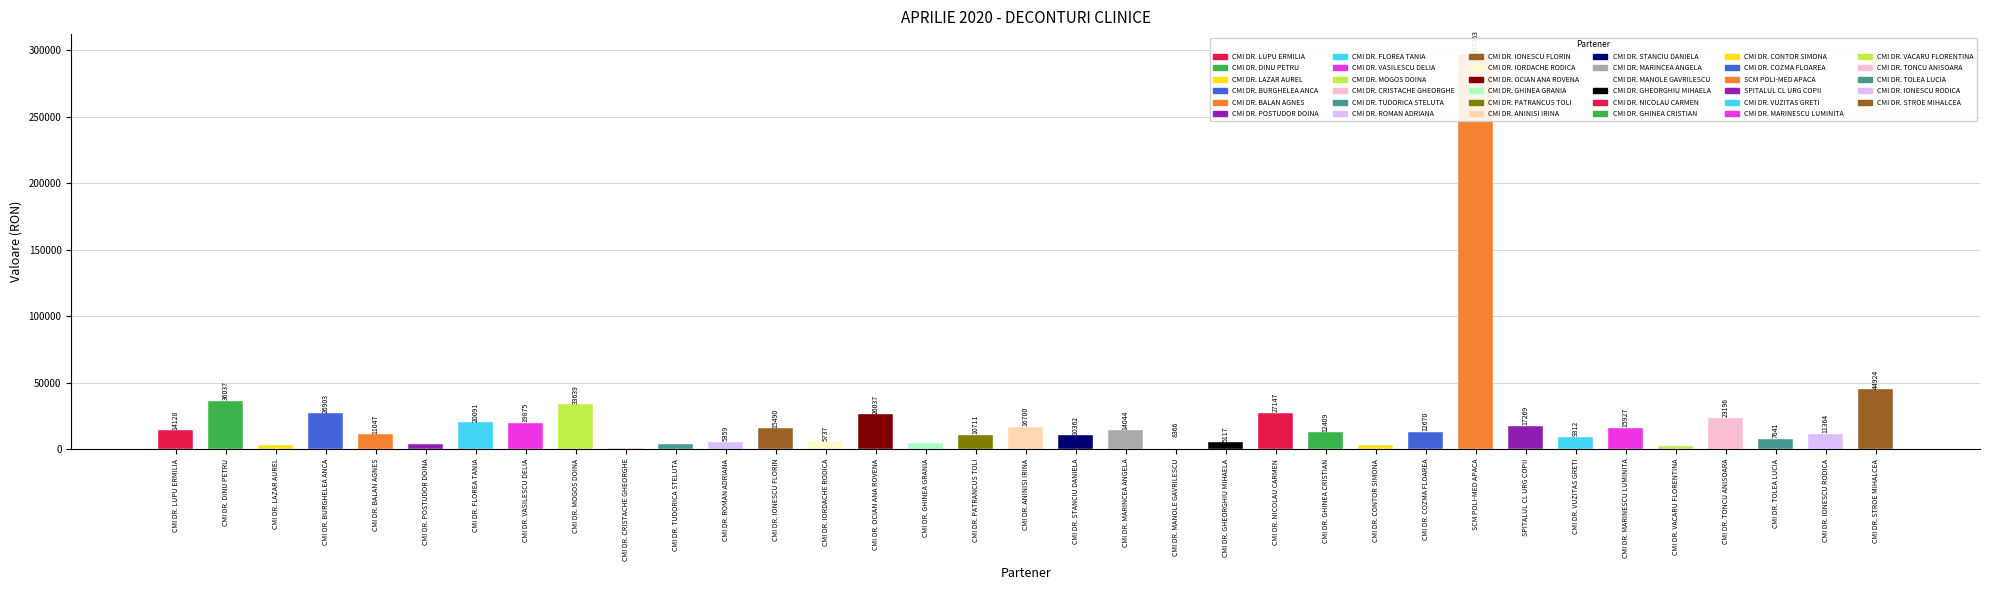

Reading left to right, what are all the values shown in this chart?

14128.8	36037.7	3153.7	26903.1	11047.7	3939.3	20092.0	19875.1	33639.5	772.8	3702.7	5359.2	15490.9	5737.5	26037.5	4241.7	10711.7	16700.0	10362.2	14044.8	8366.4	5117.3	27147.5	12409.1	2953.4	12670.8	297263.2	17269.8	9312.1	15927.7	2311.7	23196.1	7642.0	11364.5	44924.5